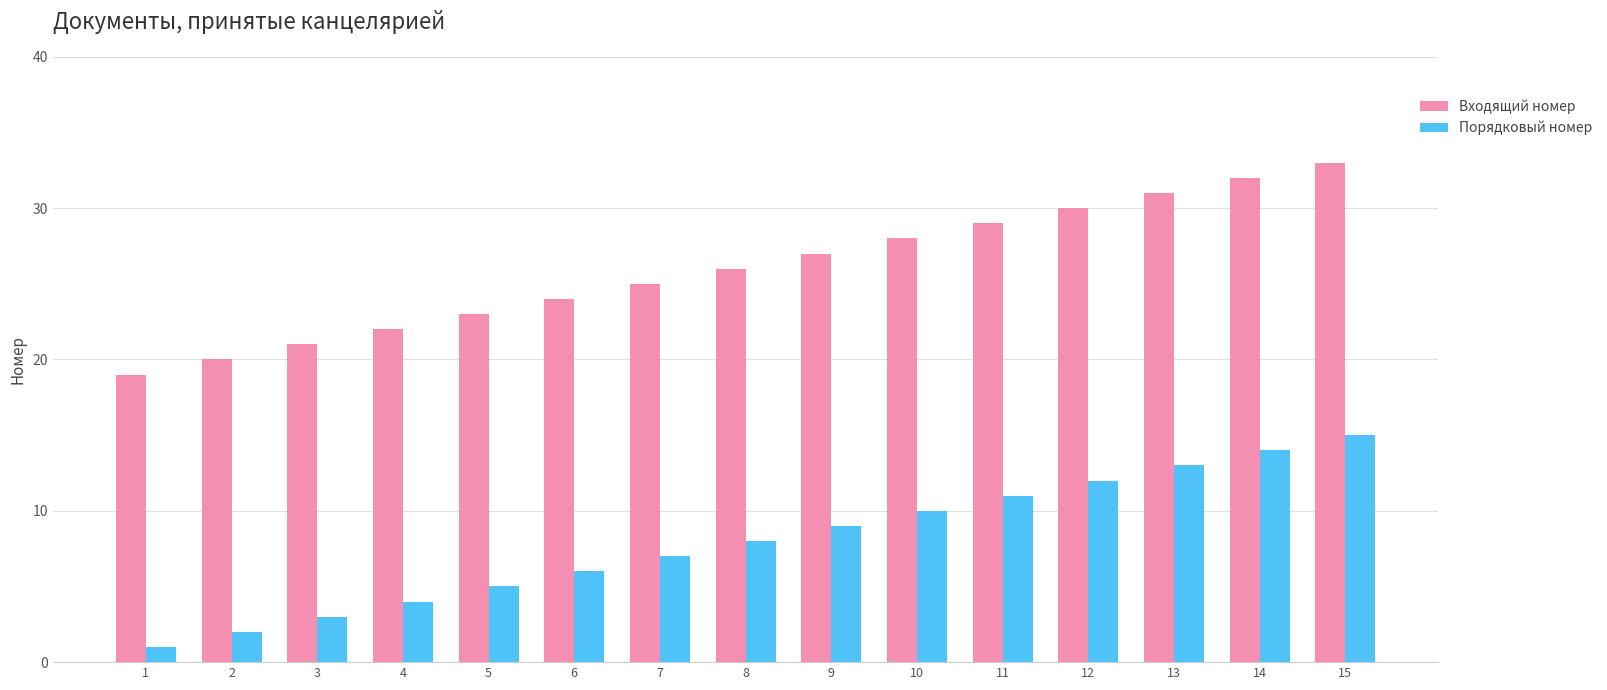

At 11, list the series in order from smallest to largest.

Порядковый номер, Входящий номер